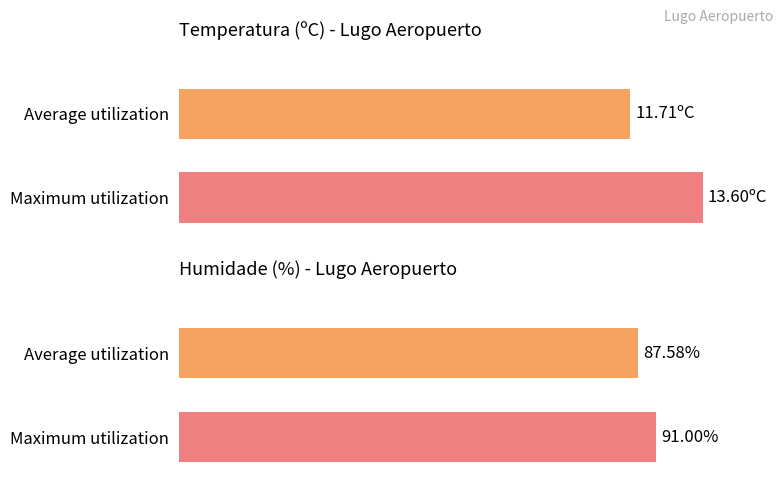

How many data points does each series have?

2